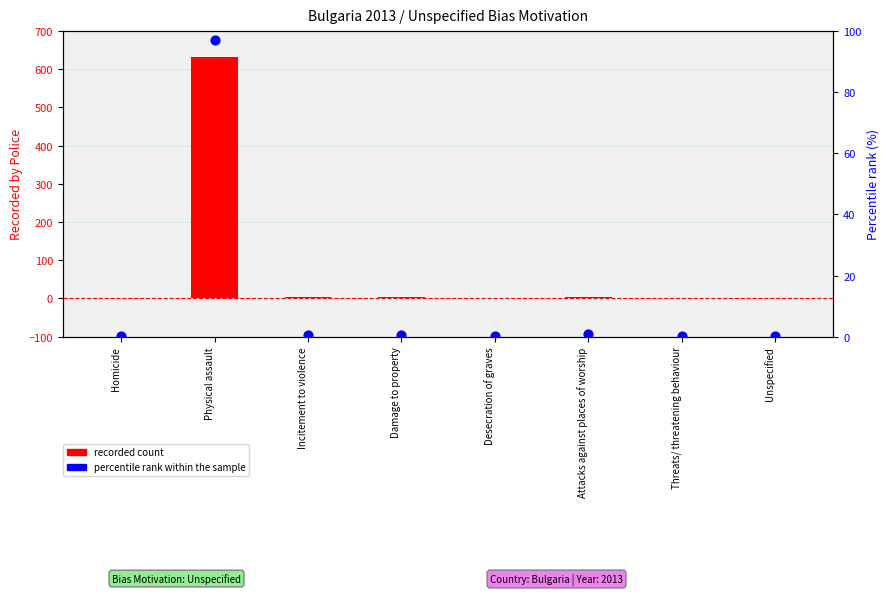

Which series has the largest total across all categories?

recorded count